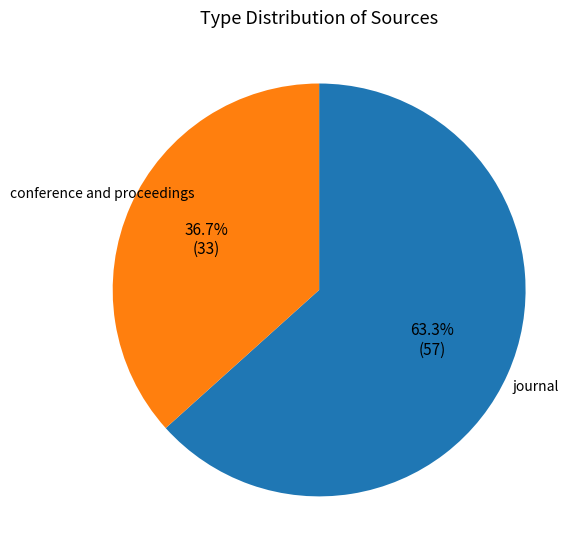

What is the total percentage of journal and conference and proceedings?

100.0%